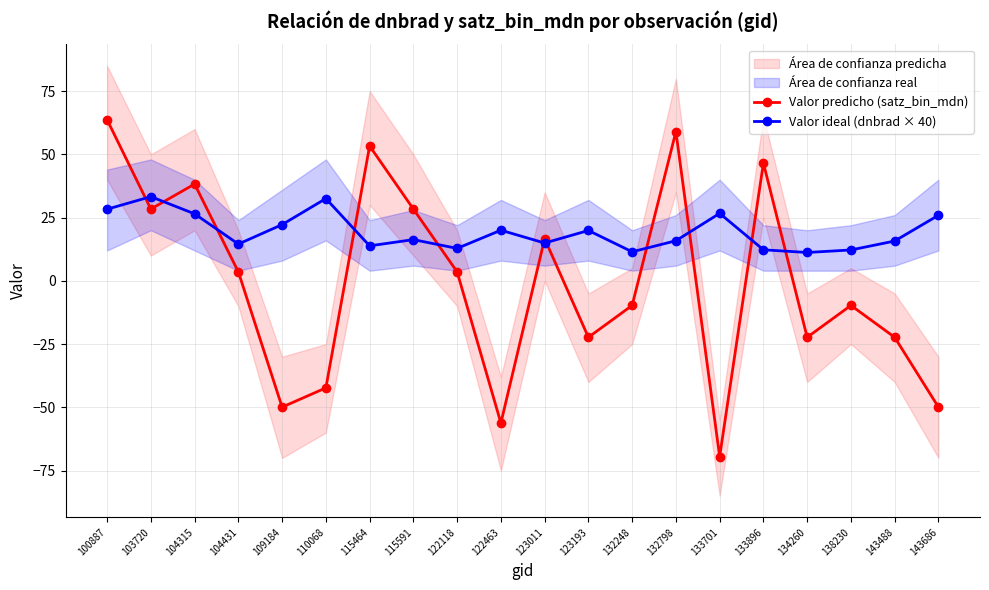

Where do Valor ideal (dnbrad × 40) and Valor predicho (satz_bin_mdn) first cross each other?

100887 and 103720